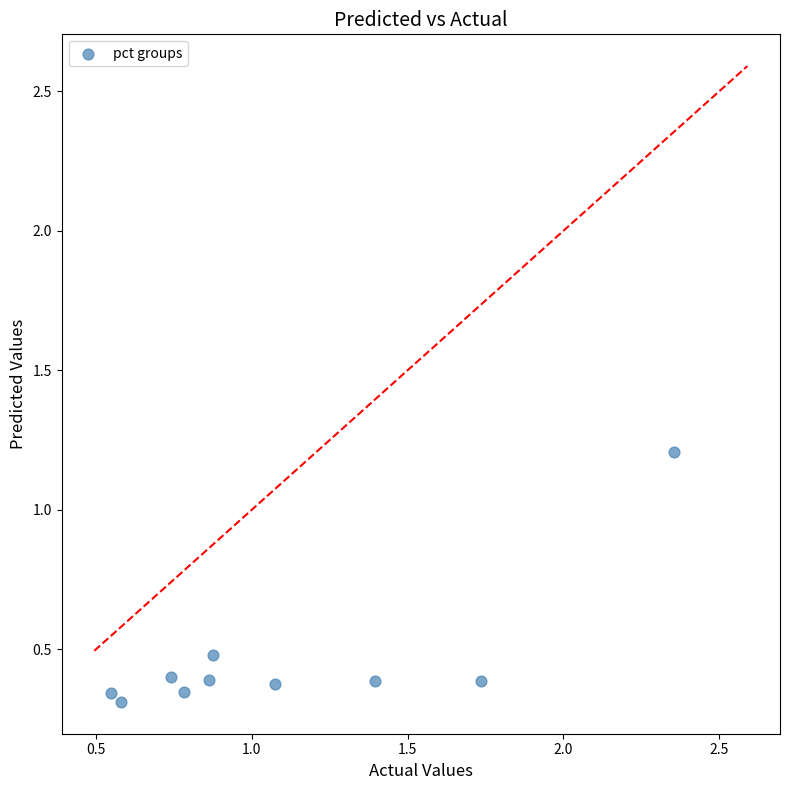

What is the range of X values (max minus min)?

1.8